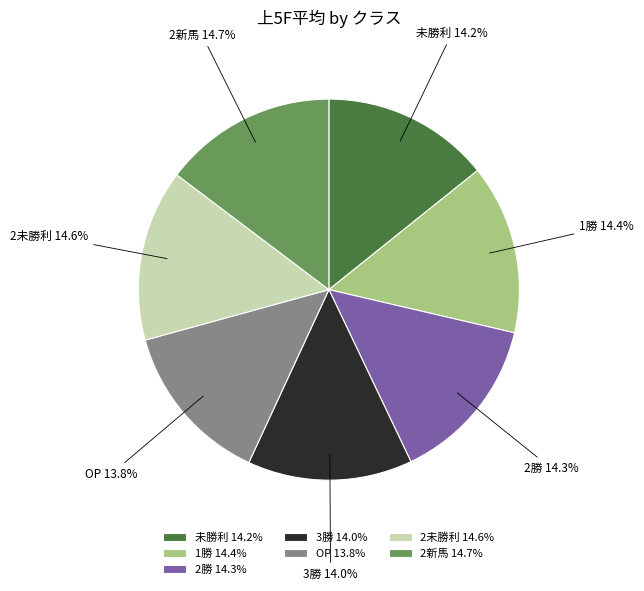

Does any single category account for the majority?

No